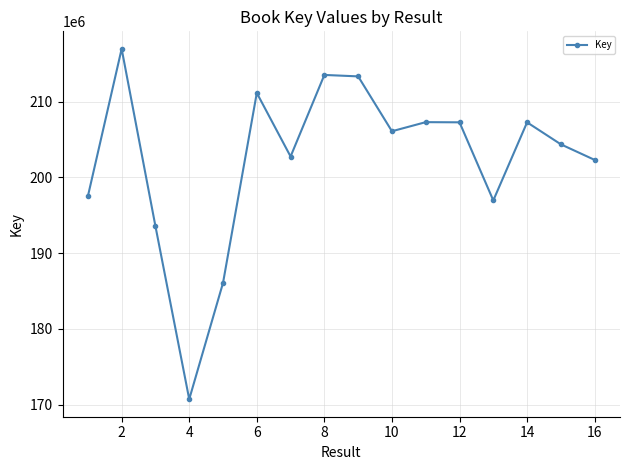

What is the difference between the maximum and minimum values?

46256543